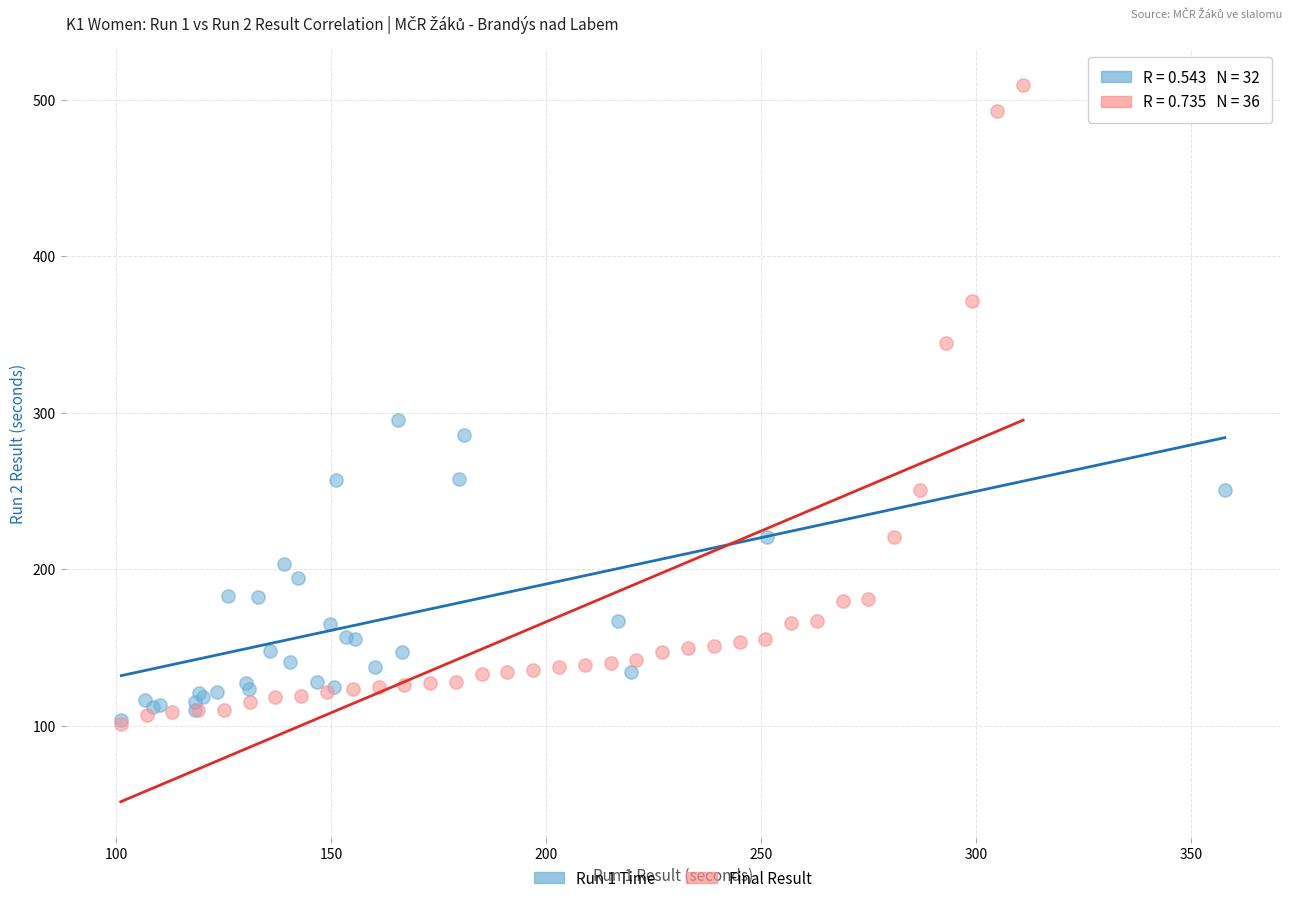

What are all the series names shown in the legend?

Run 1 Time, Final Result